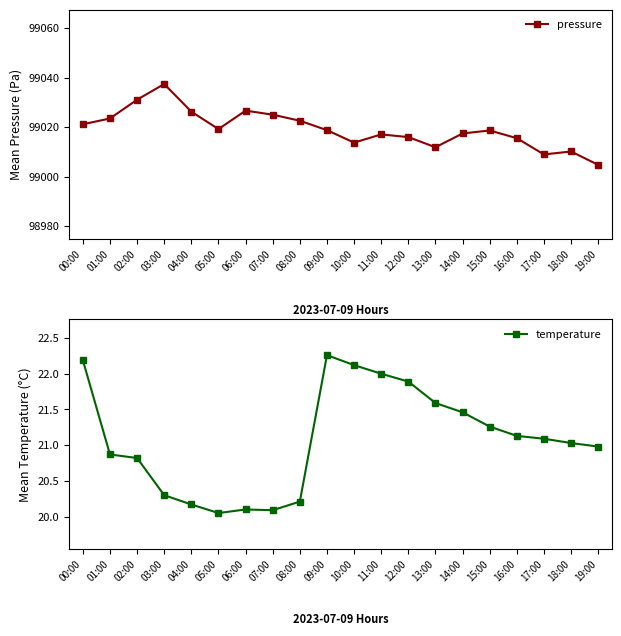

Is this an area chart (filled region under the line)?

No